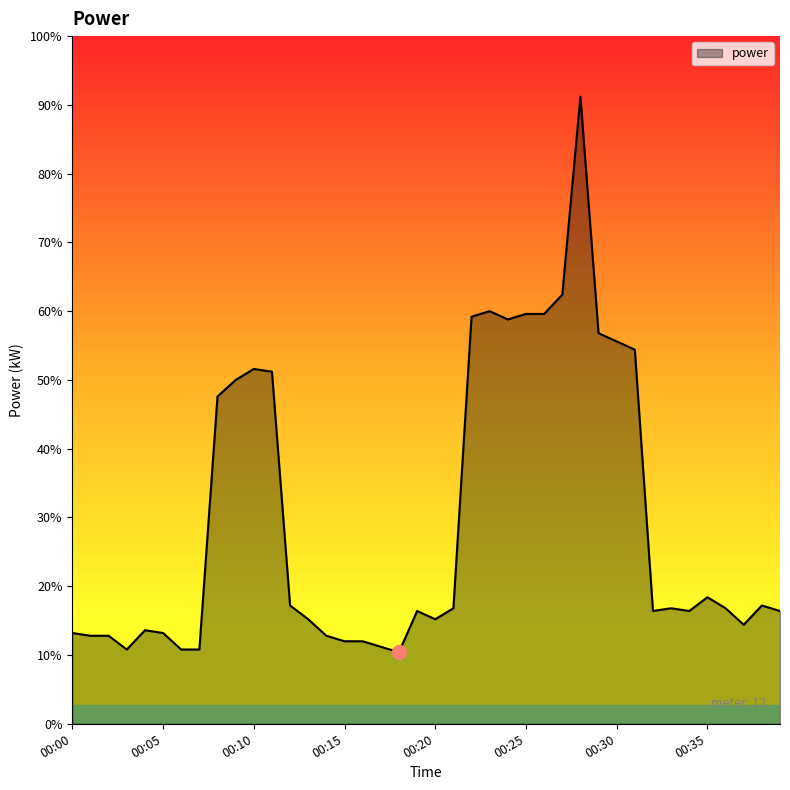

Does the chart have visible grid lines?

No